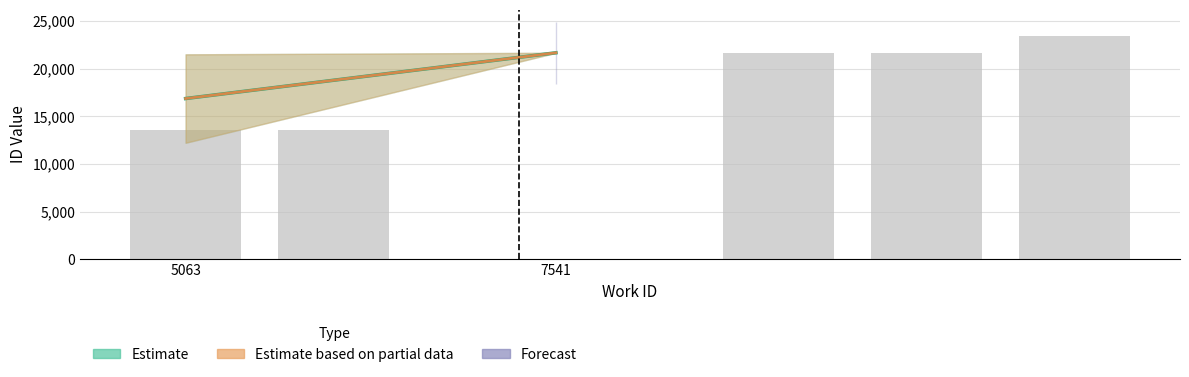

Count the number of categories in the chart.

5